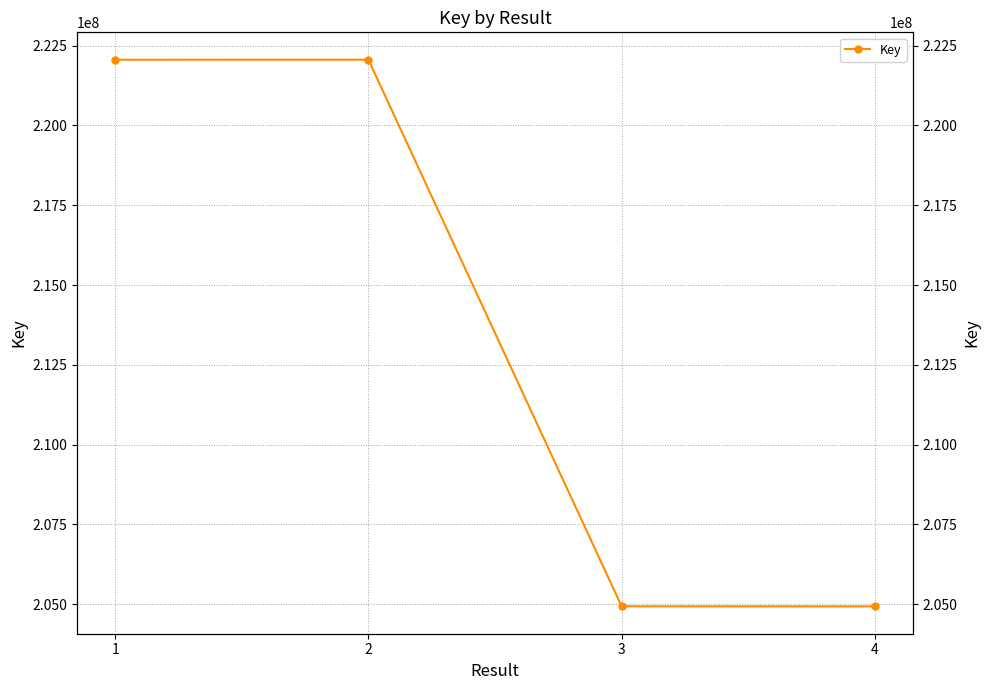

Approximately how many times larger is the value at 3 compared to 2?

0.9